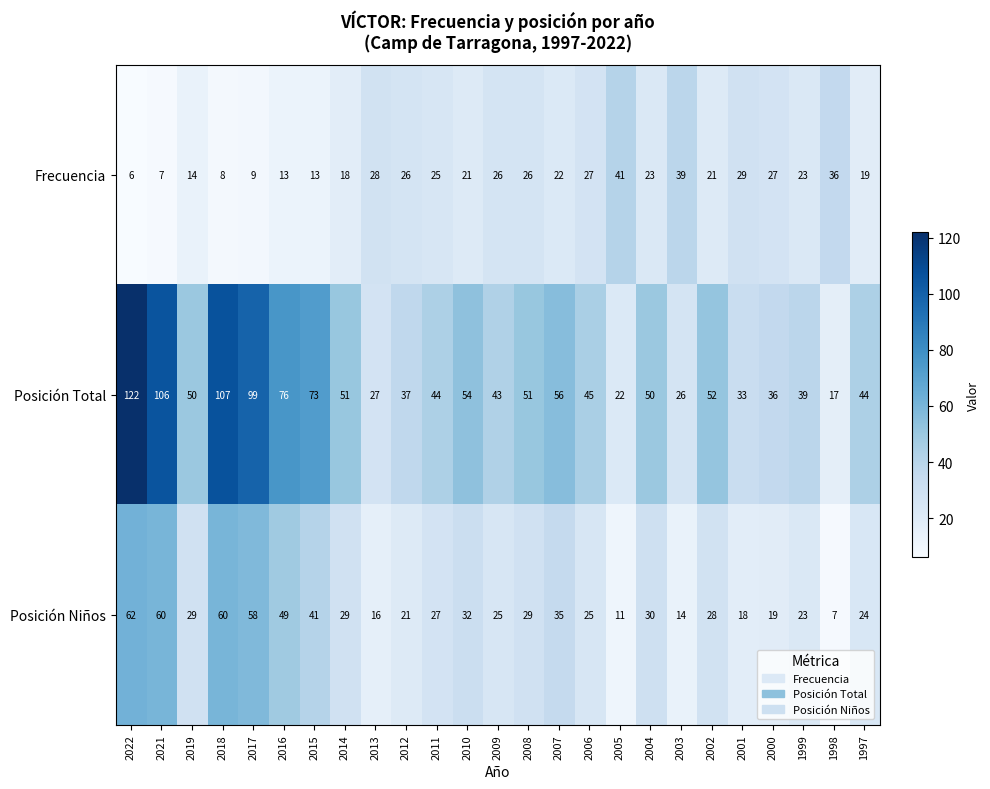

At how many categories does at least one series exceed 32?

24